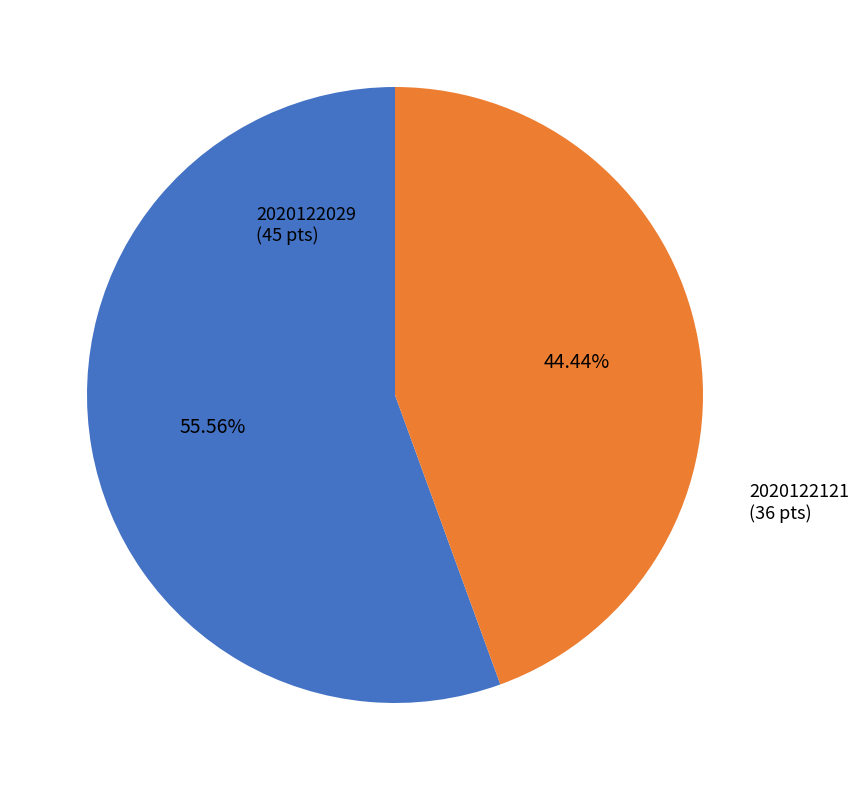

Is the sum of 2020122029 and 2020122121 greater than half?

Yes